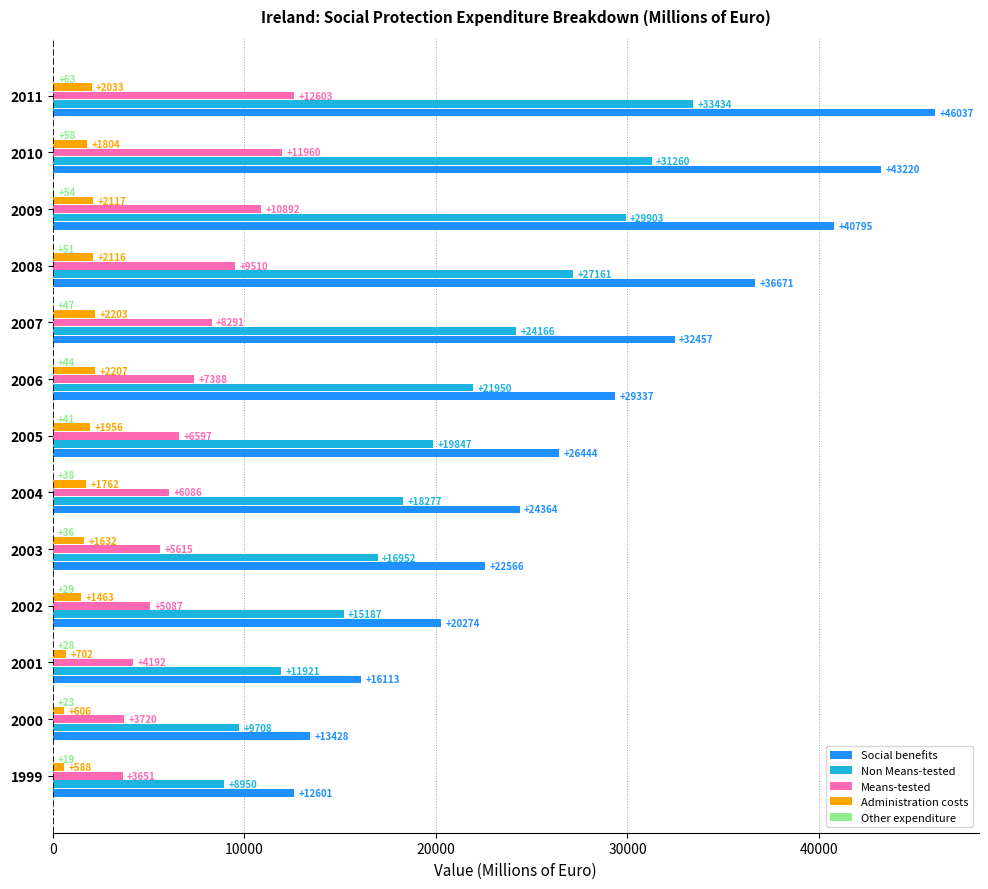

Where is Administration costs nearest to the value 1397?

2002